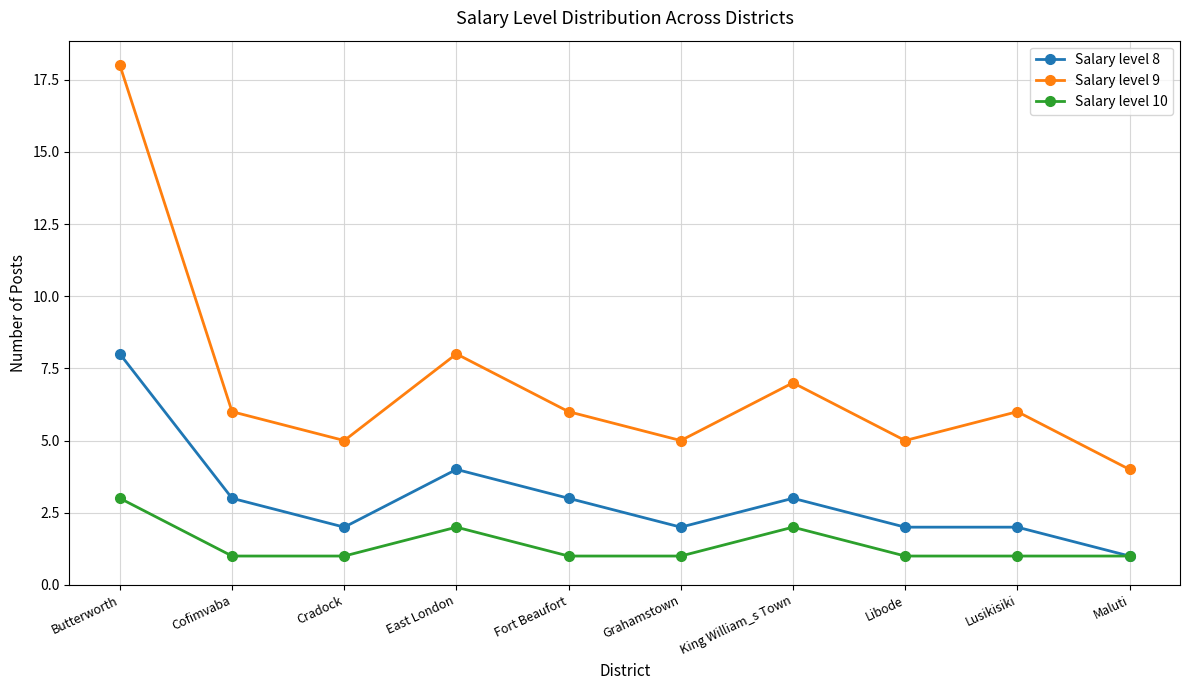

True or false: Salary level 8 and Salary level 9 cross at least once.

False